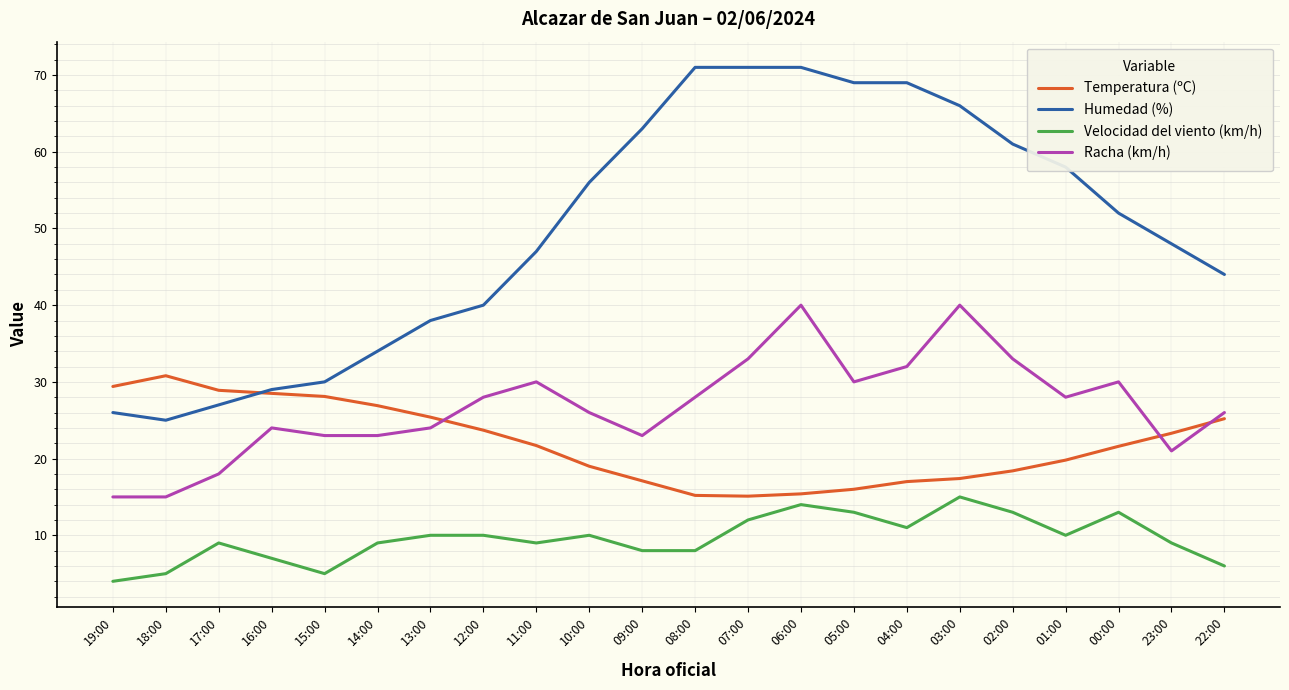

True or false: Velocidad del viento (km/h) has more than 0 points higher than both neighbors.

True